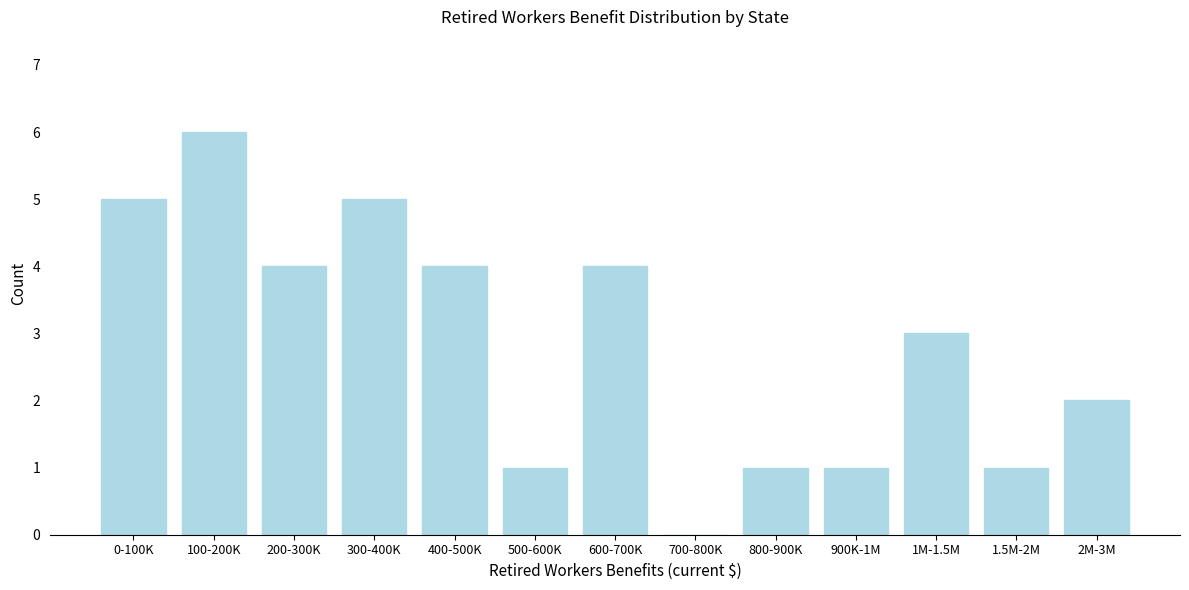

Reading left to right, list all the values displayed in this chart.

0-100K=5	100-200K=6	200-300K=4	300-400K=5	400-500K=4	500-600K=1	600-700K=4	700-800K=0	800-900K=1	900K-1M=1	1M-1.5M=3	1.5M-2M=1	2M-3M=2